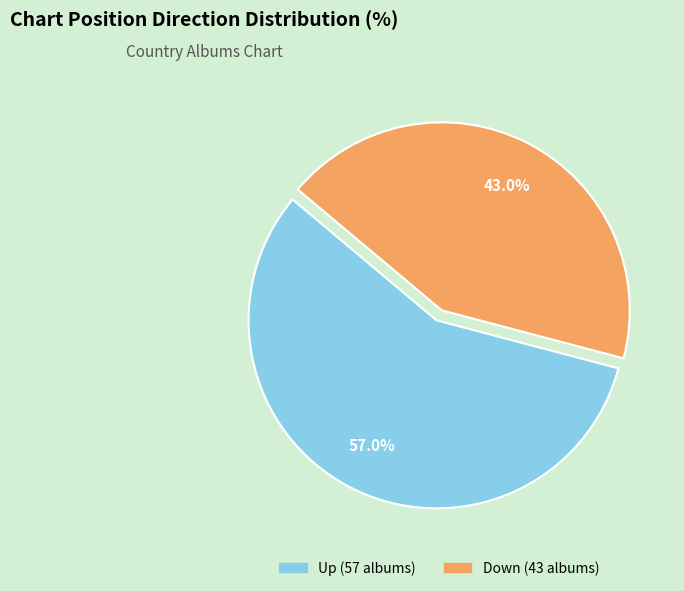

Is there a majority slice in this chart?

Yes